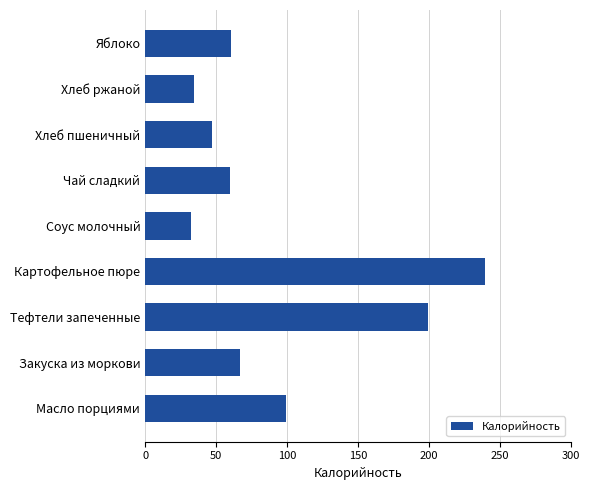

Between Хлеб ржаной and Картофельное пюре, which is larger?

Картофельное пюре